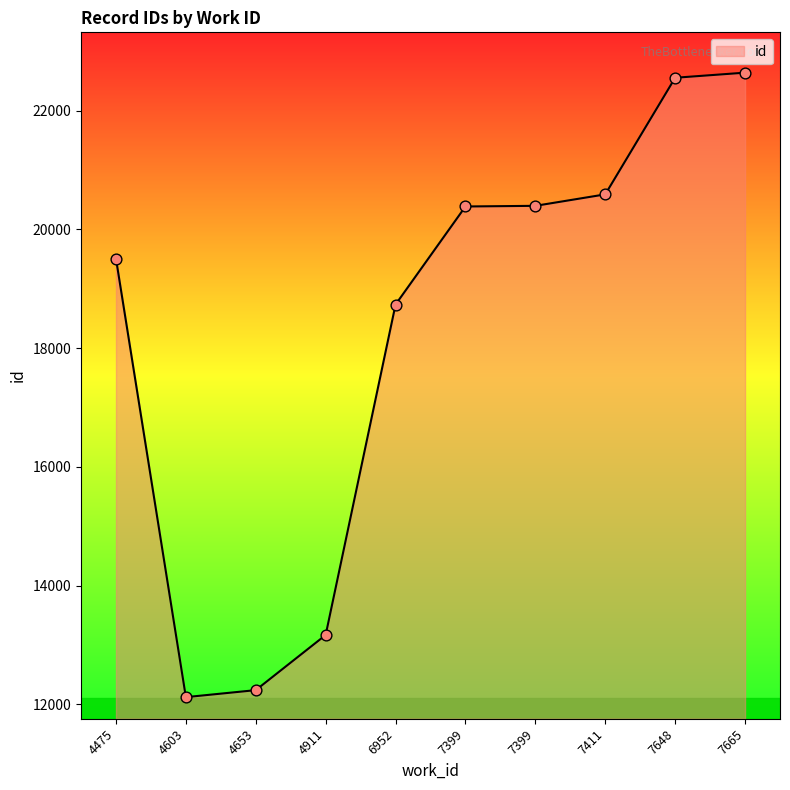

How many lines are shown in the chart?

1